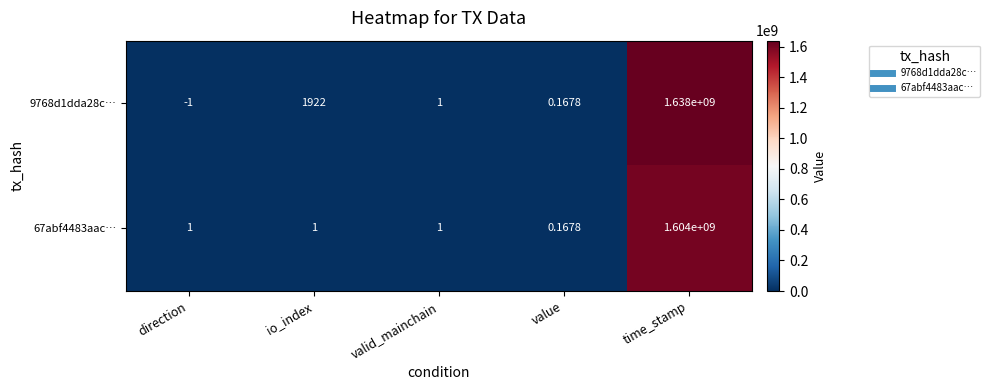

How many data points does each series have?

5